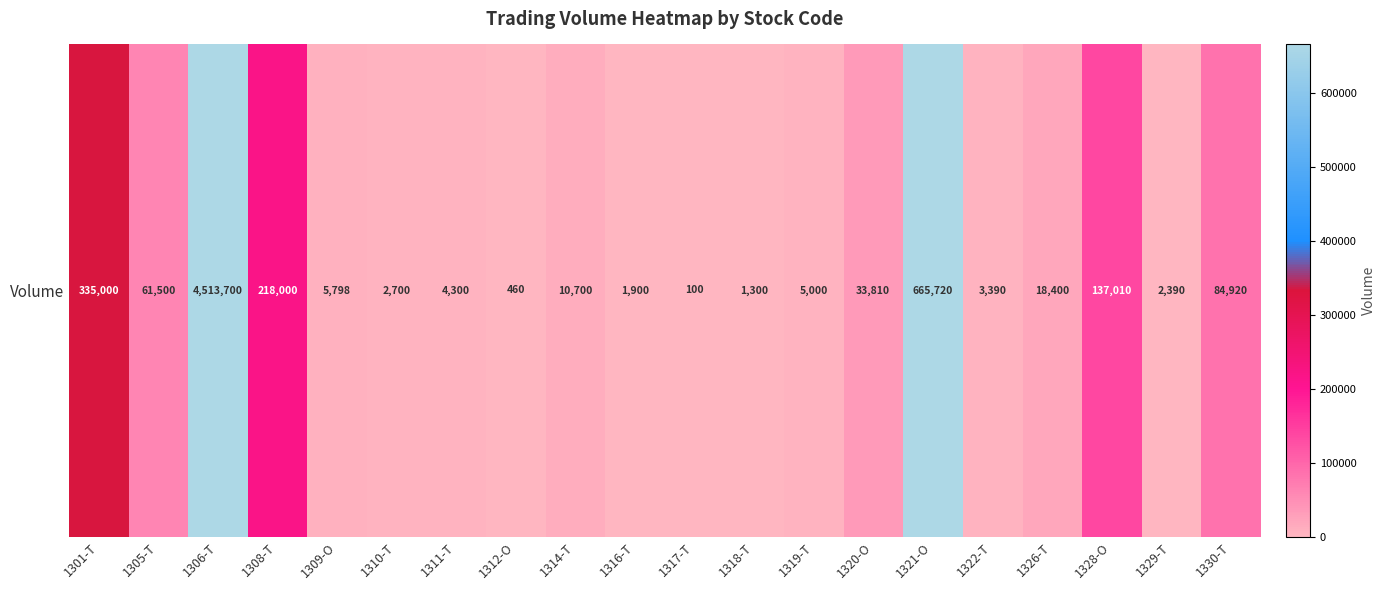

Reading right to left, extract all data points from this chart.

1330-T=84920	1329-T=2390	1328-O=137010	1326-T=18400	1322-T=3390	1321-O=665720	1320-O=33810	1319-T=5000	1318-T=1300	1317-T=100	1316-T=1900	1314-T=10700	1312-O=460	1311-T=4300	1310-T=2700	1309-O=5798	1308-T=218000	1306-T=4513700	1305-T=61500	1301-T=335000